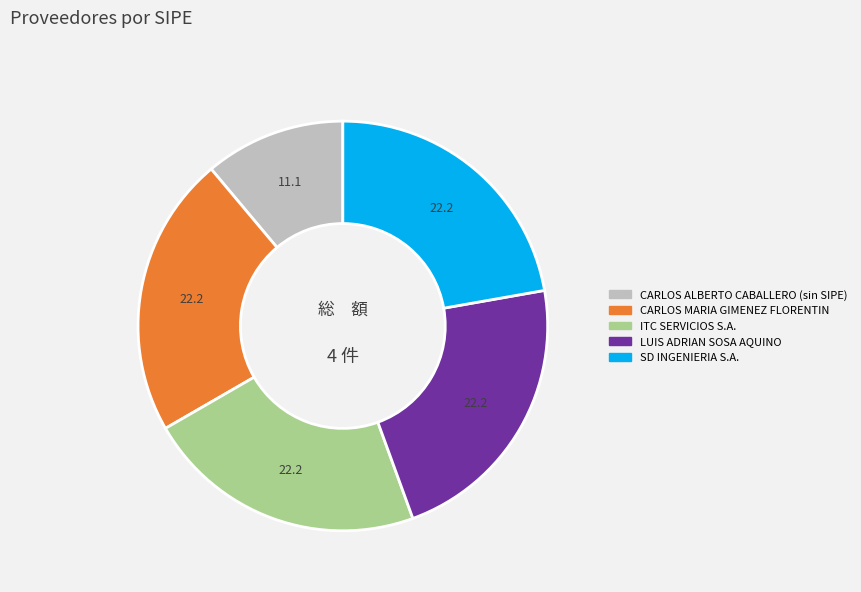

What is the smallest slice in the pie chart?

CARLOS ALBERTO CABALLERO